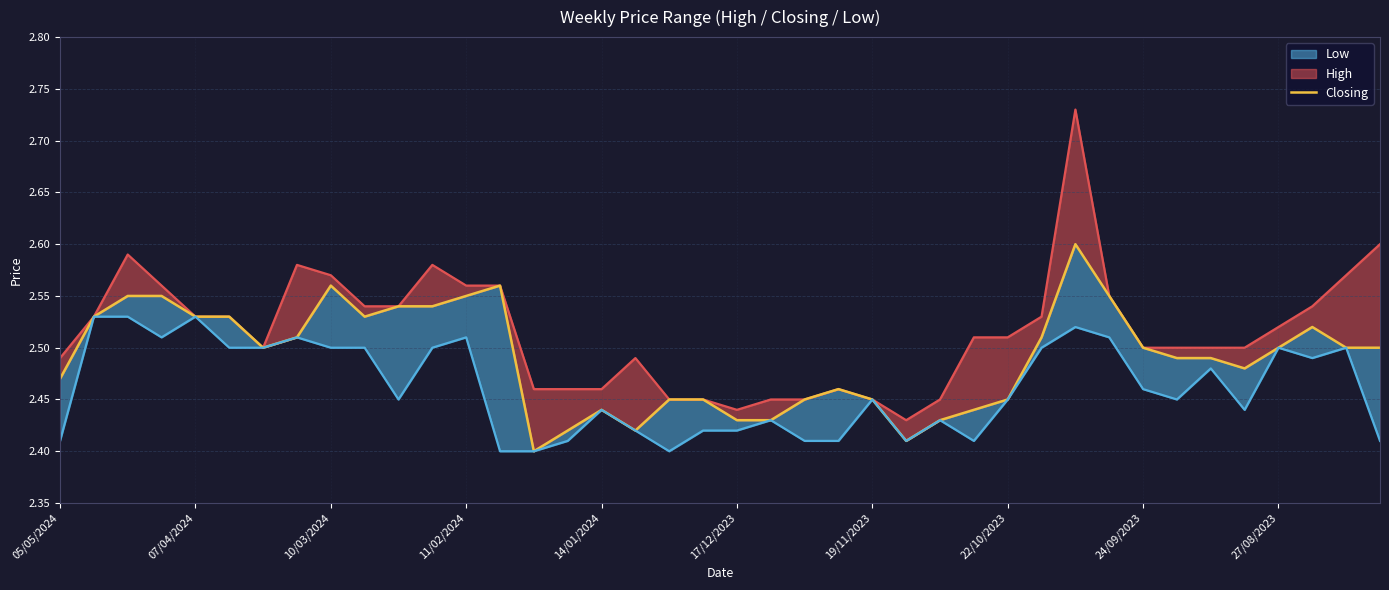

True or false: Low has more than 2 interior local peaks.

True